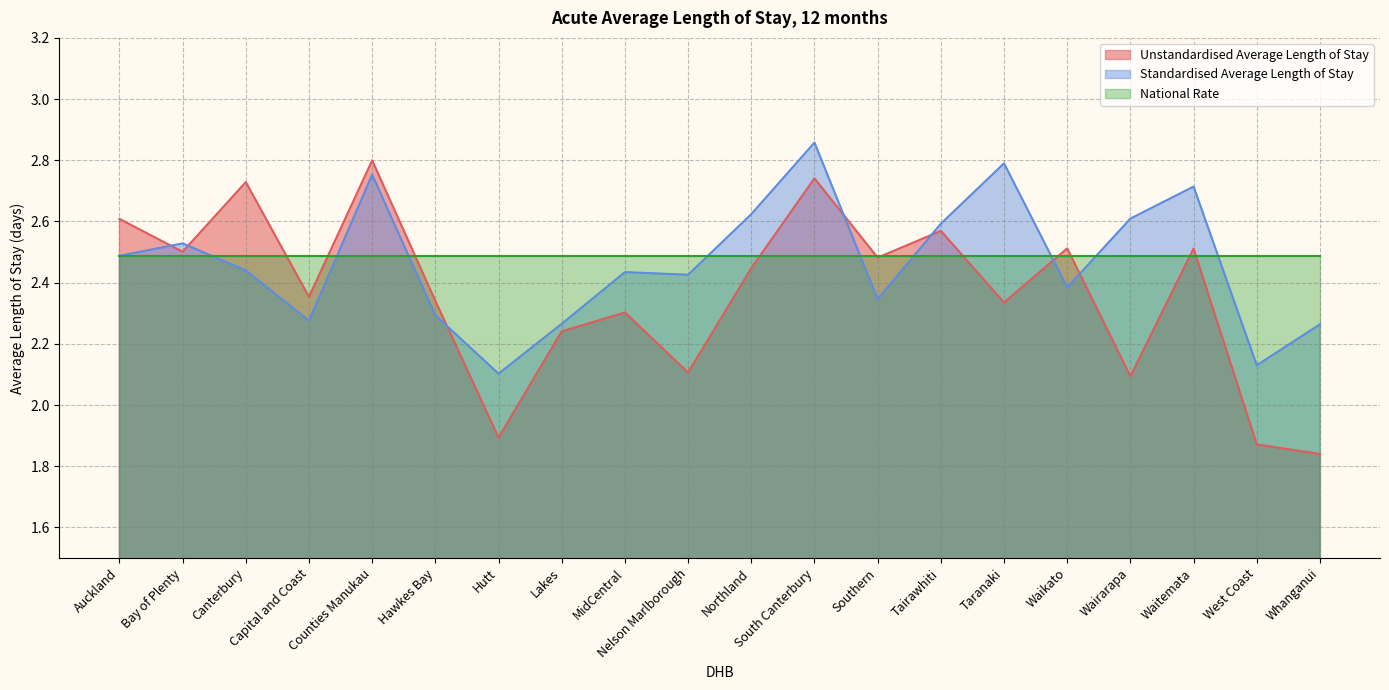

True or false: Standardised Average Length of Stay has a value of 2.8 at Taranaki.

True